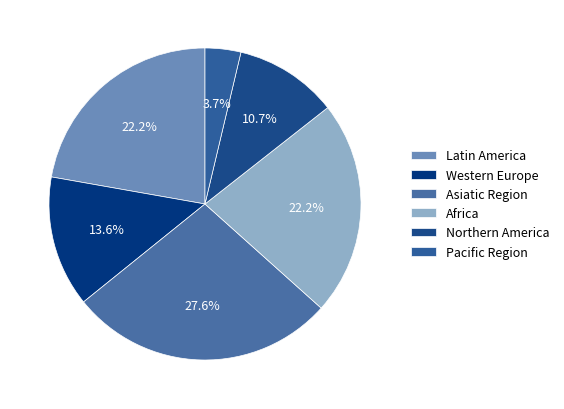

Between Pacific Region and Latin America, which is larger?

Latin America